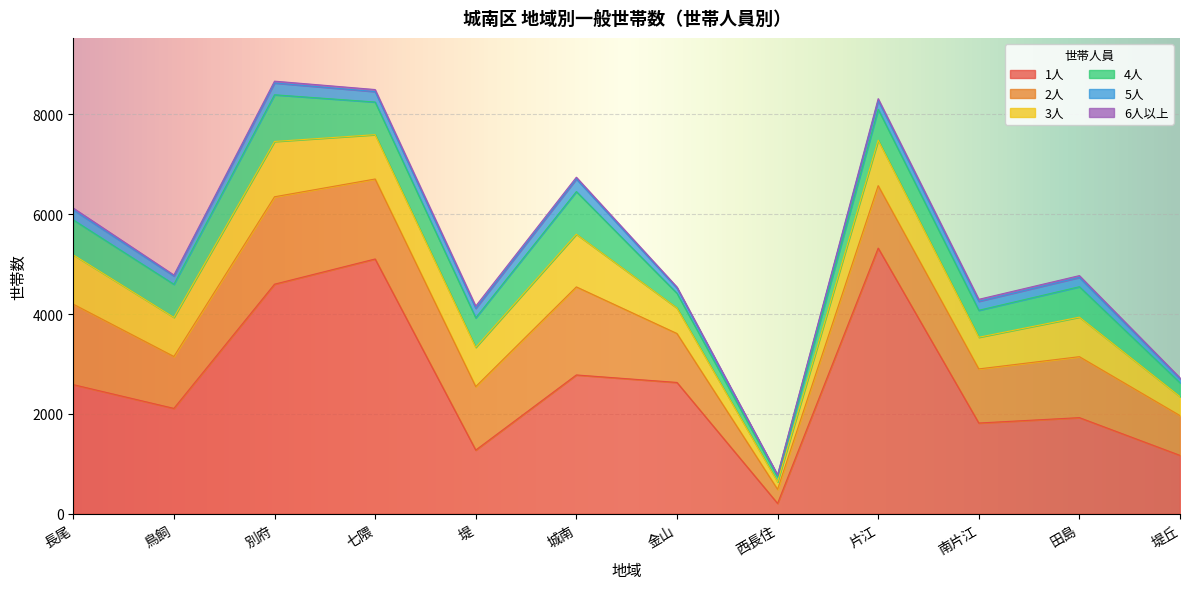

True or false: 6人以上 has a value of 36 at 城南.

True